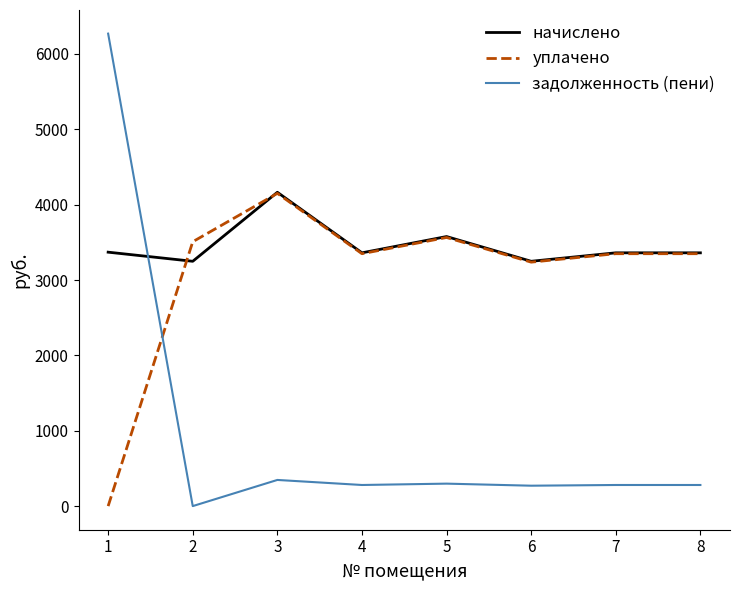

Which series has the largest total across all categories?

начислено